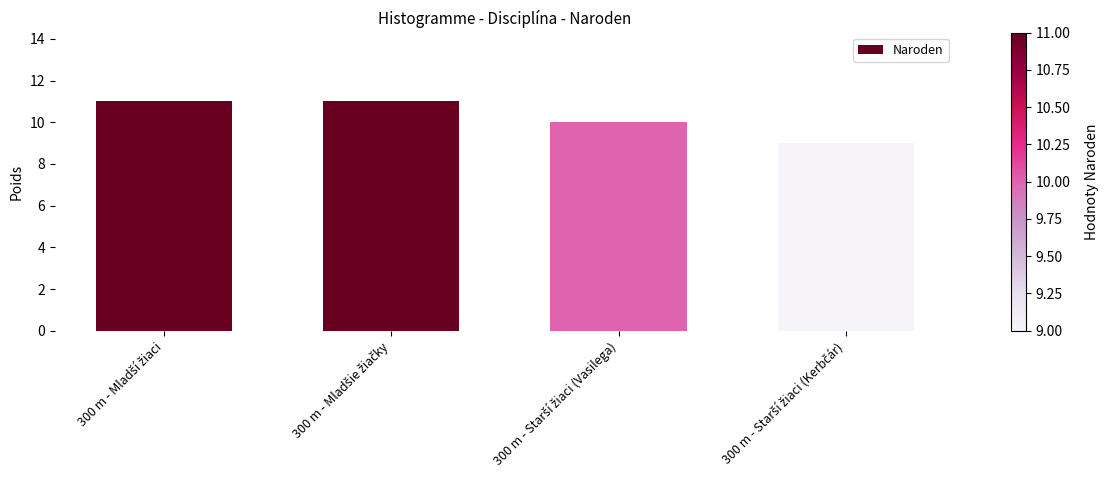

What is the value of the 4th bar from the left?

9